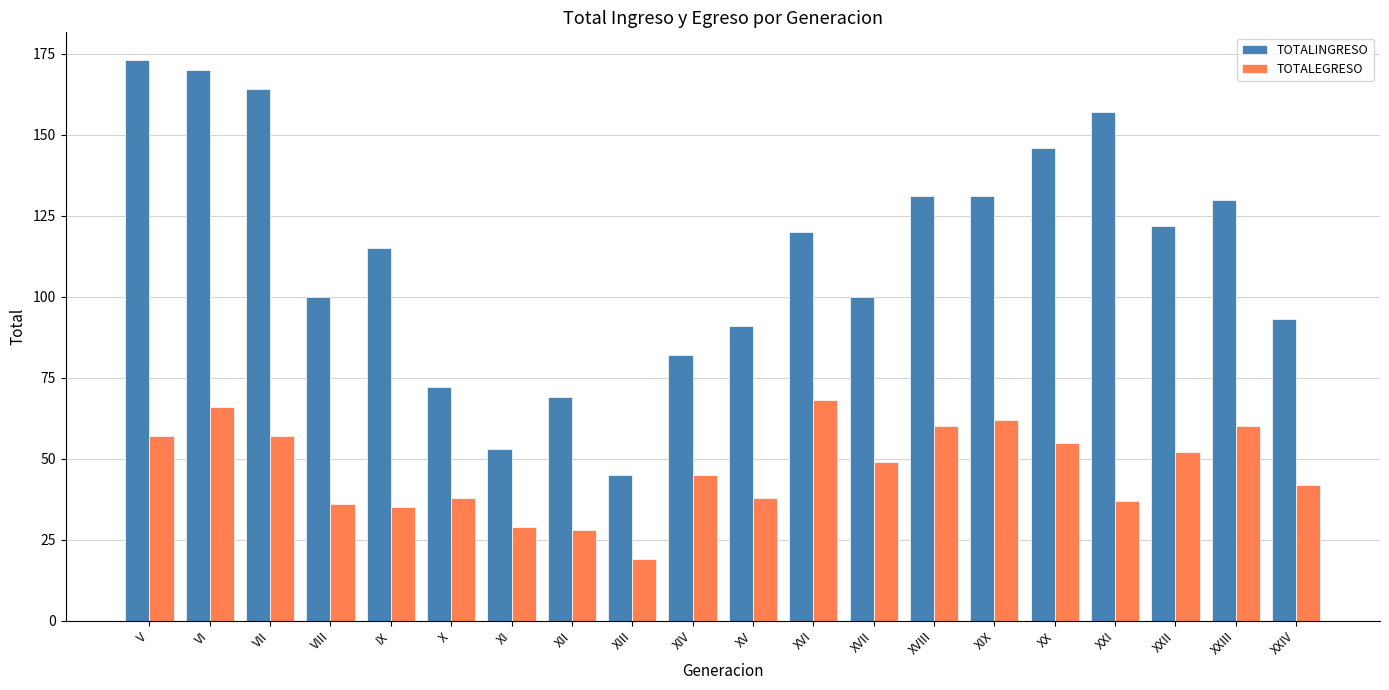

What is the difference between the second highest and second lowest values in the TOTALINGRESO series?

117